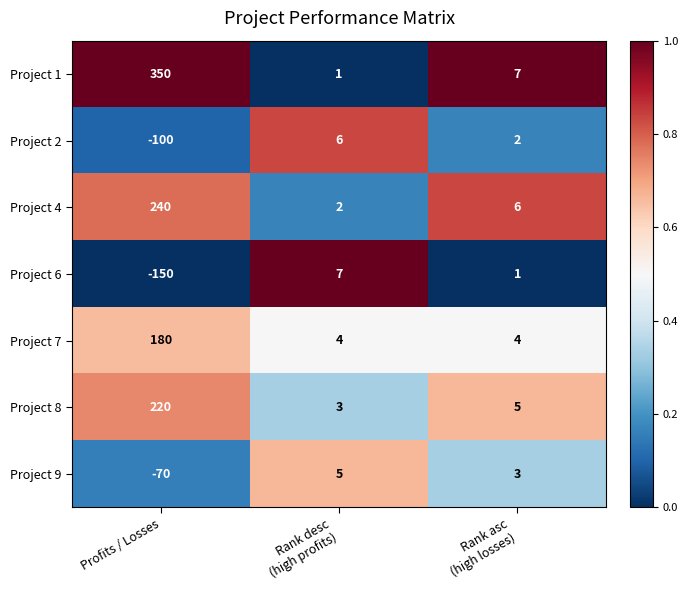

At which label does Project 8 reach its peak?

Profits / Losses